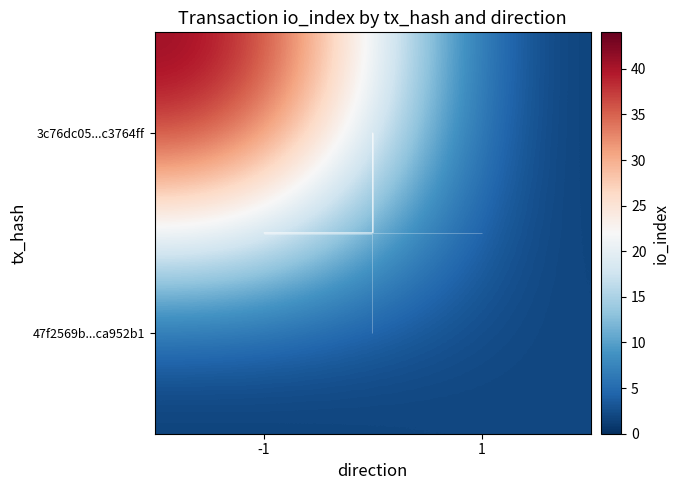

At 1, list the series in order from largest to smallest.

47f2569b...ca952b1, 3c76dc05...c3764ff